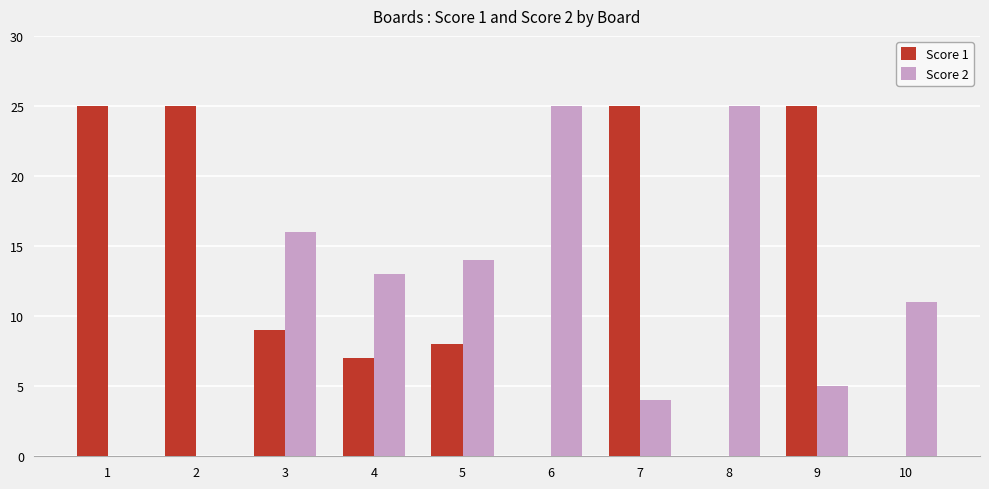

Reading right to left, transcribe all the data shown in this chart.

Score 1: 10=0	9=25	8=0	7=25	6=0	5=8	4=7	3=9	2=25	1=25
Score 2: 10=11	9=5	8=25	7=4	6=25	5=14	4=13	3=16	2=0	1=0